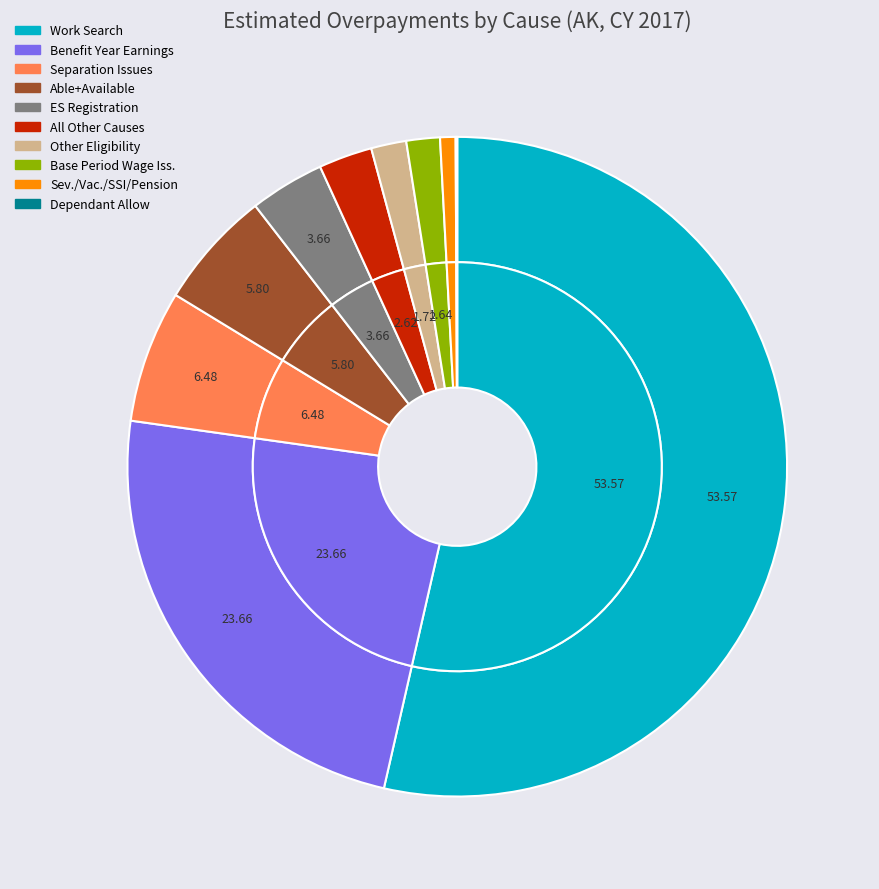

To the nearest percent, what is the combined percentage of Other Eligibility and Separation Issues?

8%